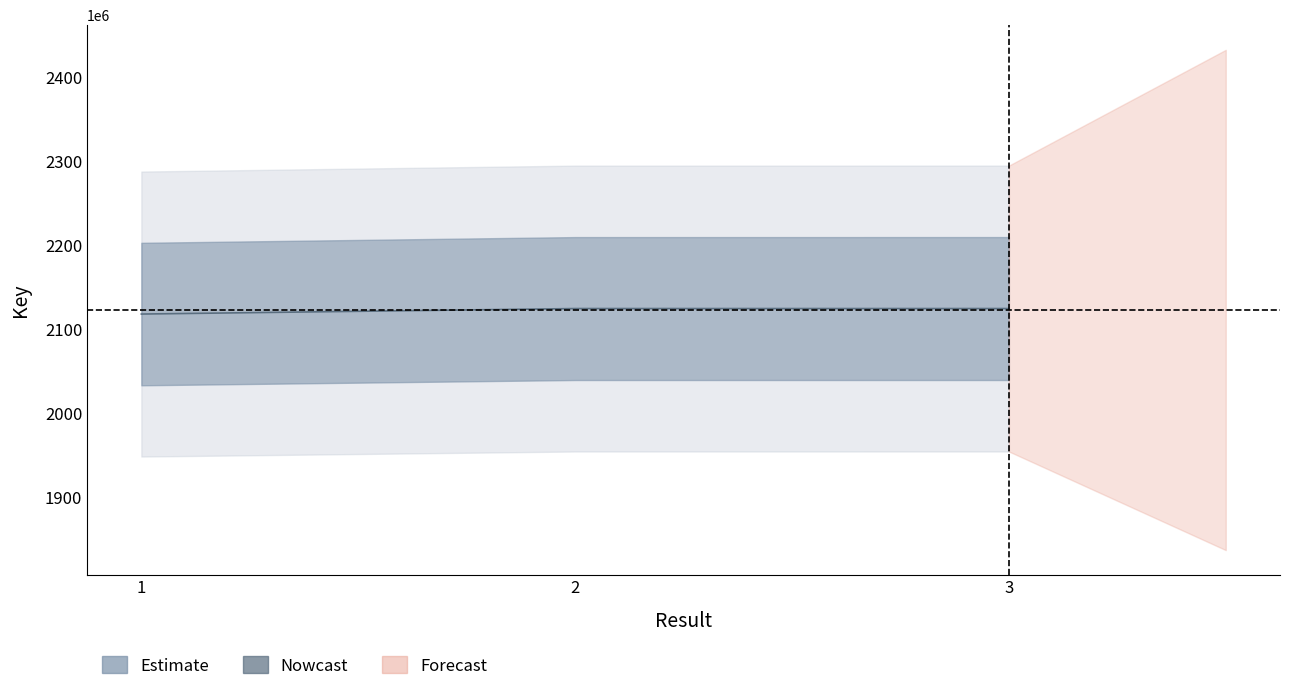

What is the maximum value shown in the chart?

2124666645